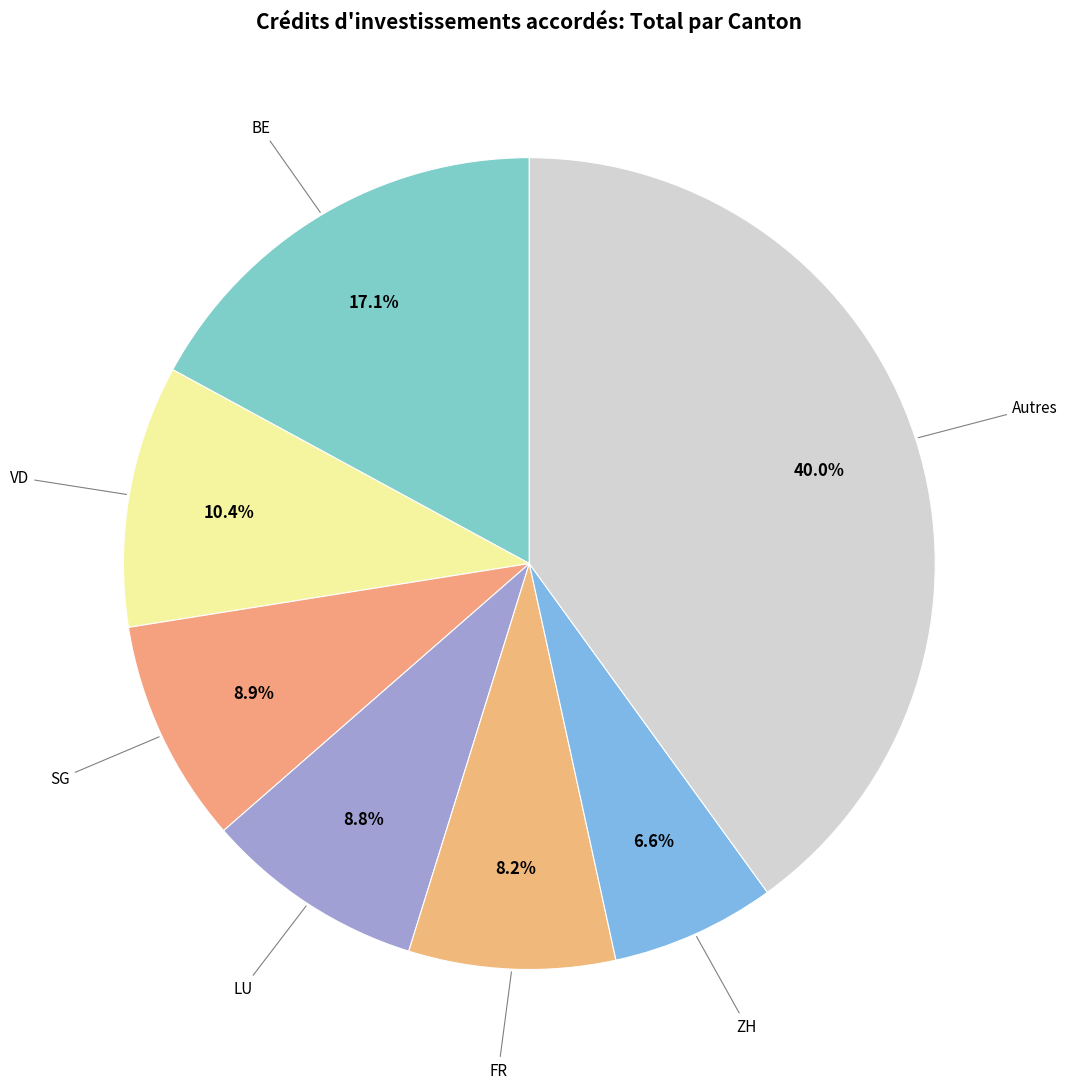

Count the number of slices in the pie.

7